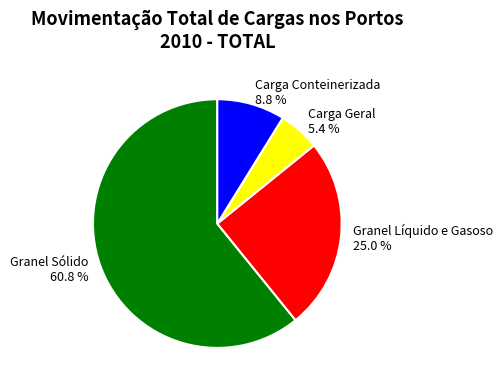

Which category has the smallest portion of the pie?

Carga Geral